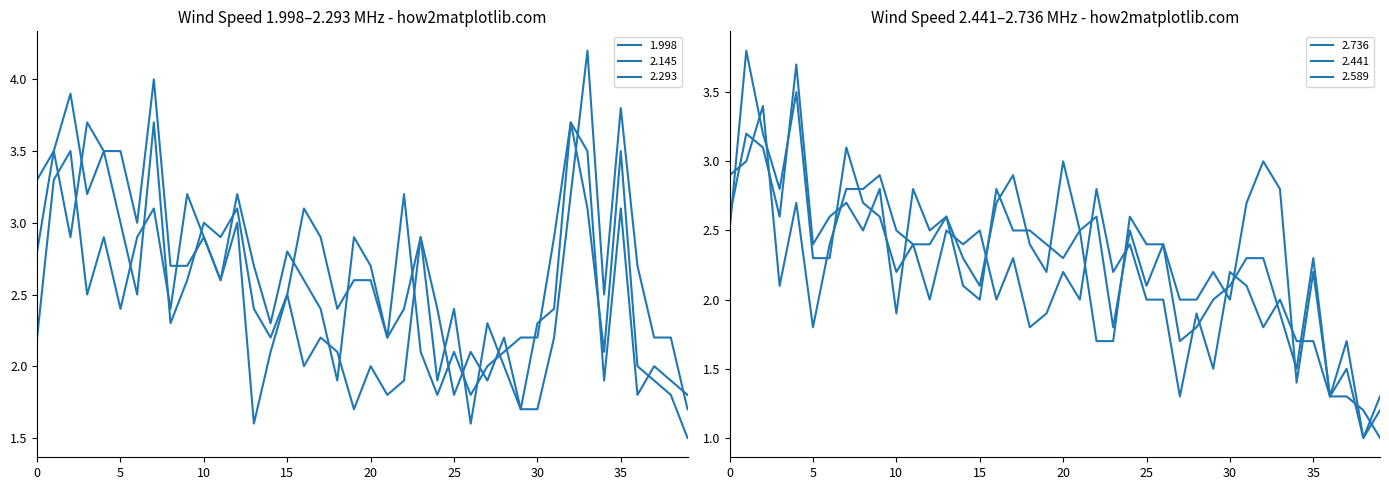

What is the greatest value displayed?

4.2